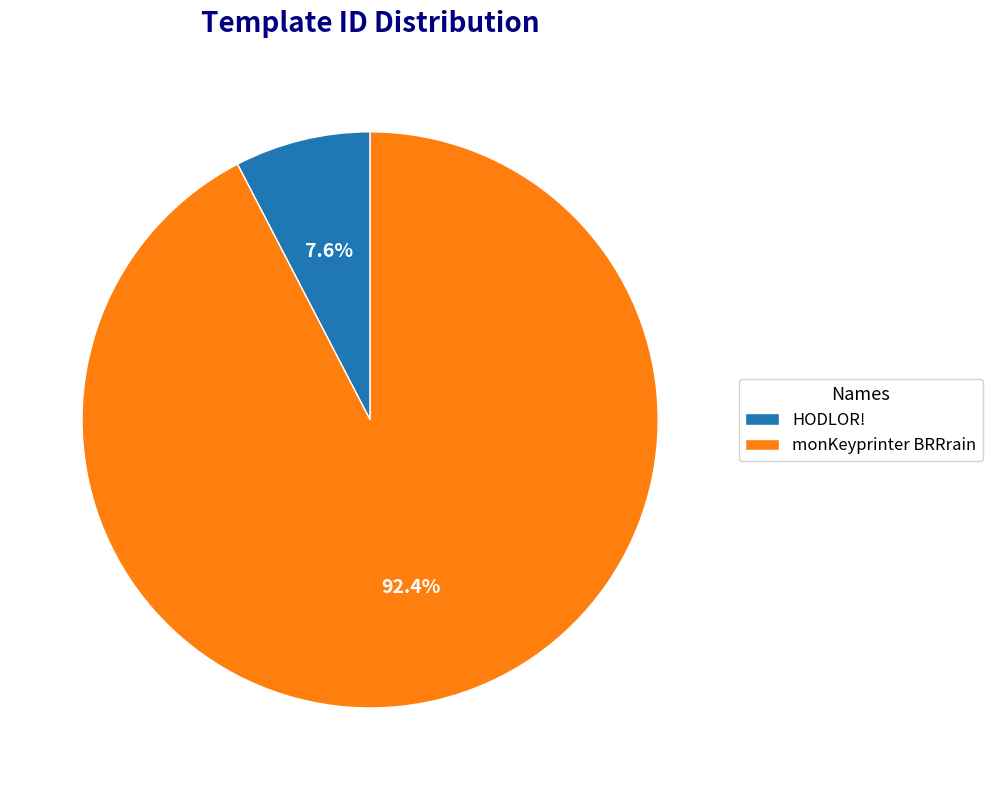

Is the sum of monKeyprinter BRRrain and HODLOR! greater than half?

Yes